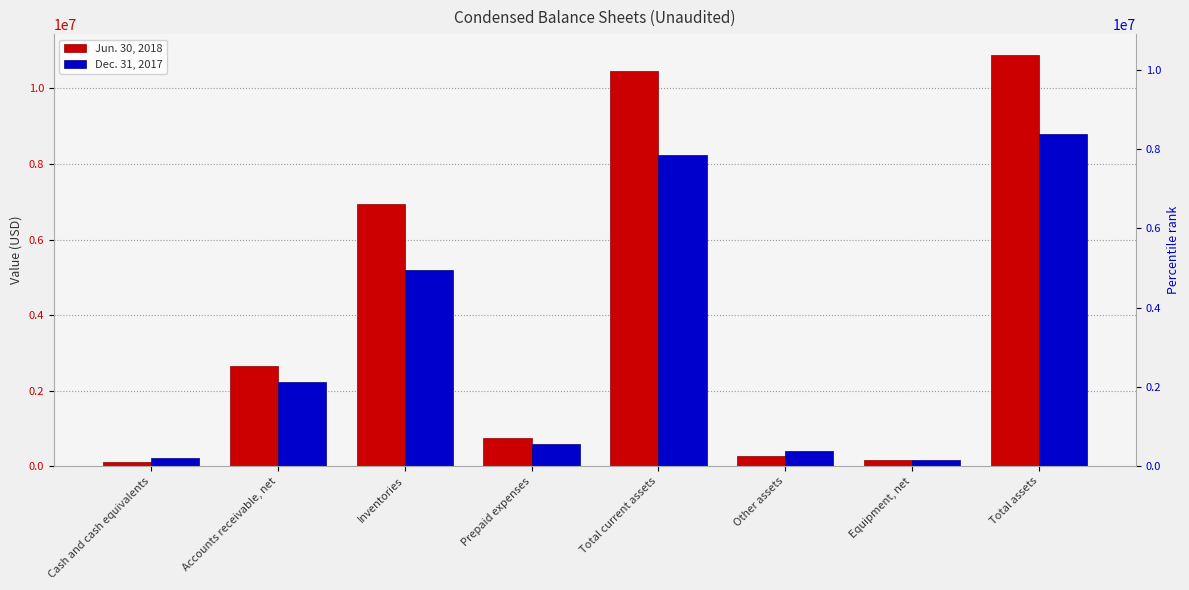

Which category has the lowest value in the Dec. 31, 2017 series?

Equipment, net